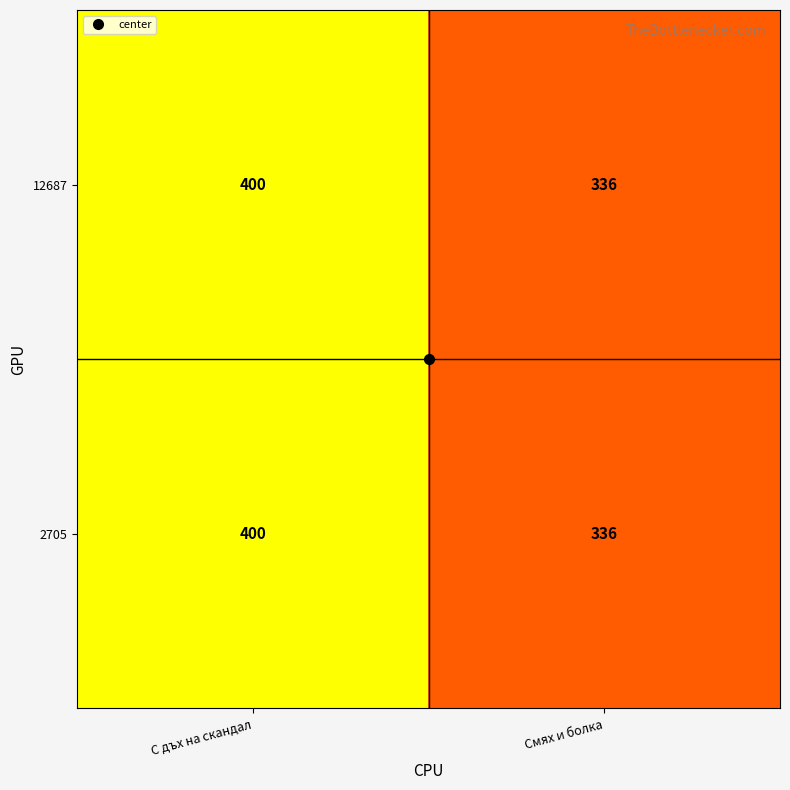

What is the sum of all 12687 values?

736